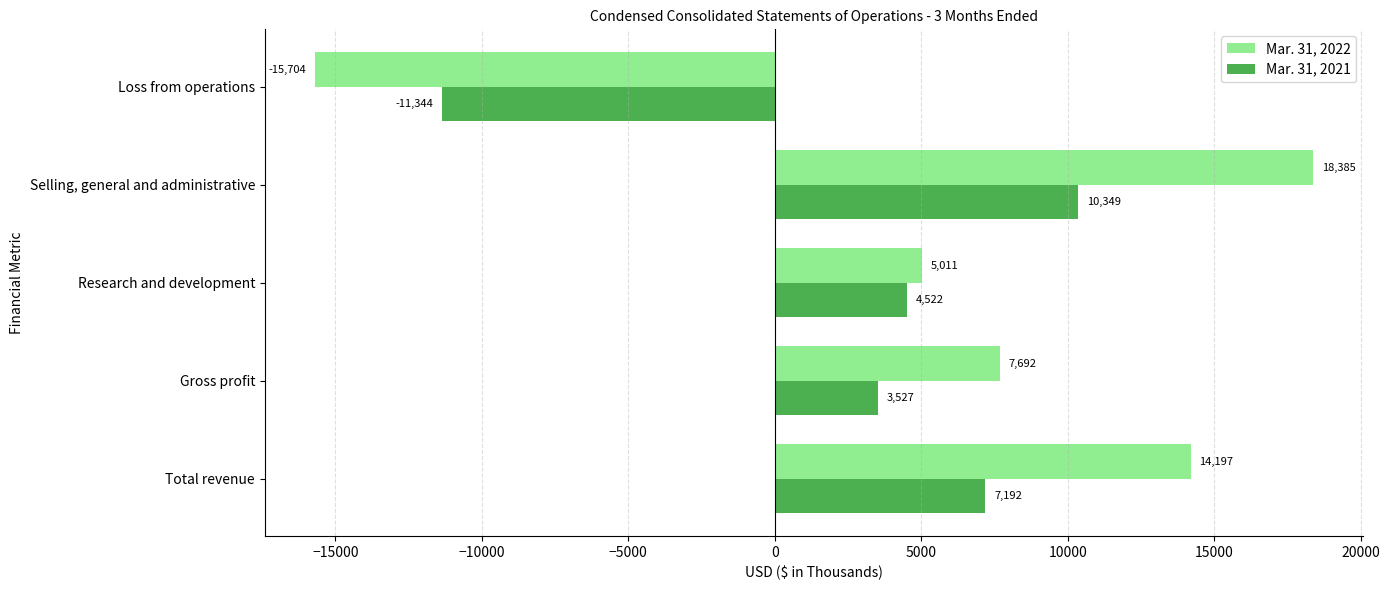

The value of Mar. 31, 2021 at Total revenue is 3338. True or false?

False